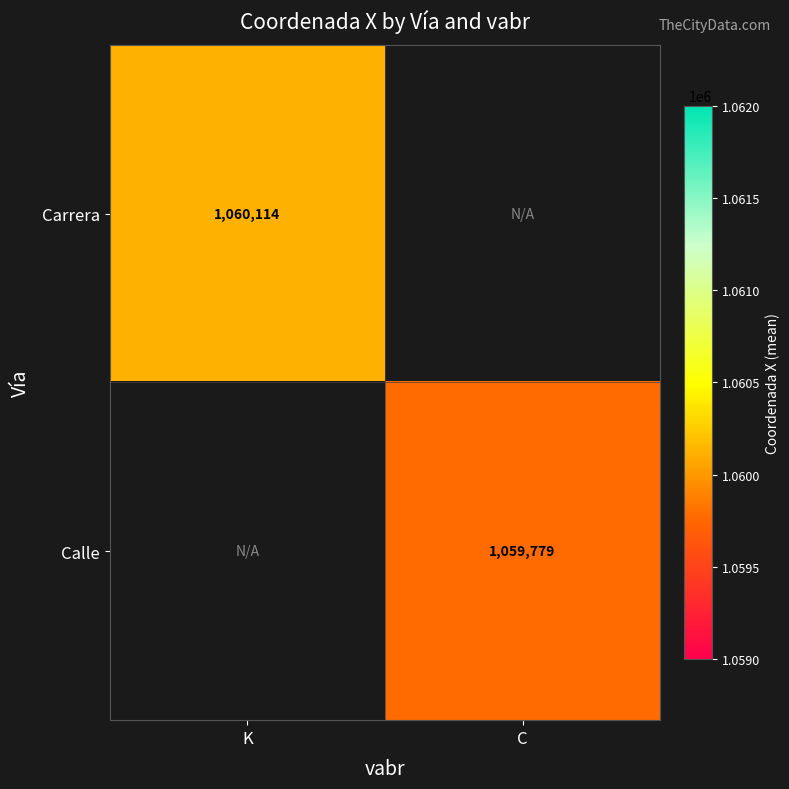

The Calle series shows 1628235.1 at C. True or false?

False